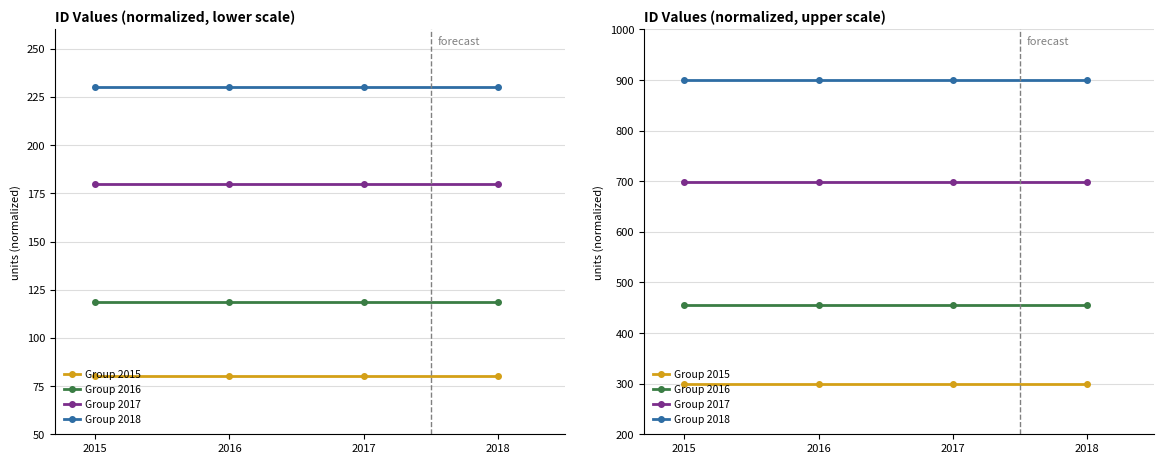

True or false: Group 2015 has a value of 300.0 at 2015.

True